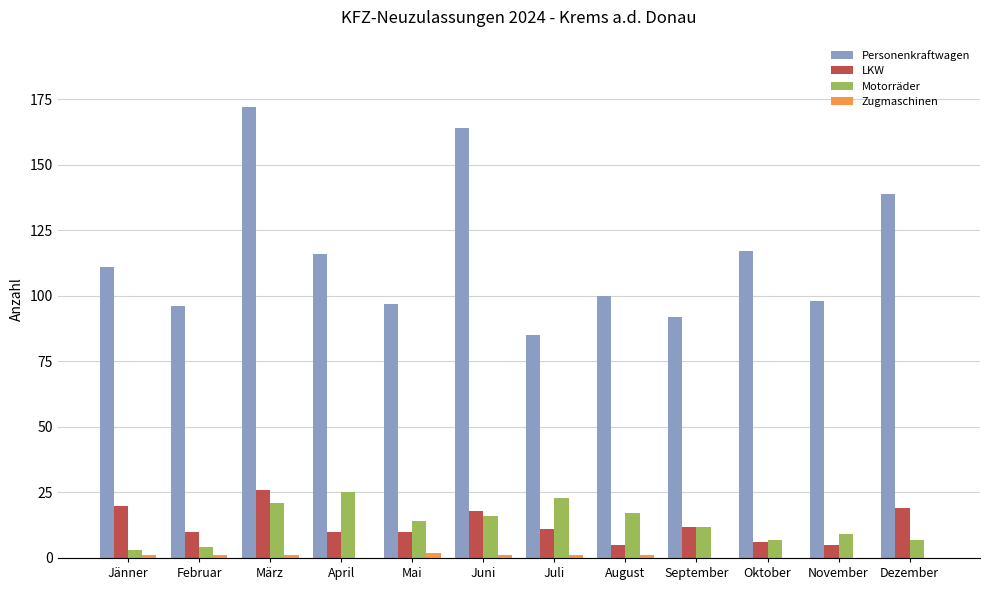

Reading right to left, what are all the values shown in this chart?

Personenkraftwagen: 139	98	117	92	100	85	164	97	116	172	96	111
LKW: 19	5	6	12	5	11	18	10	10	26	10	20
Motorräder: 7	9	7	12	17	23	16	14	25	21	4	3
Zugmaschinen: 0	0	0	0	1	1	1	2	0	1	1	1